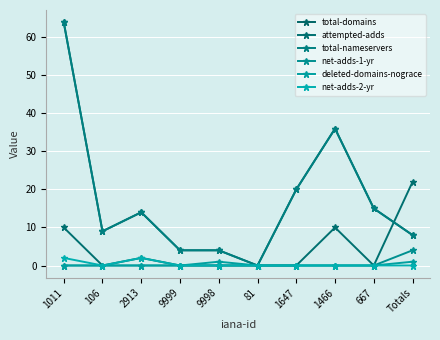

Which label corresponds to the largest value in the chart?

1011